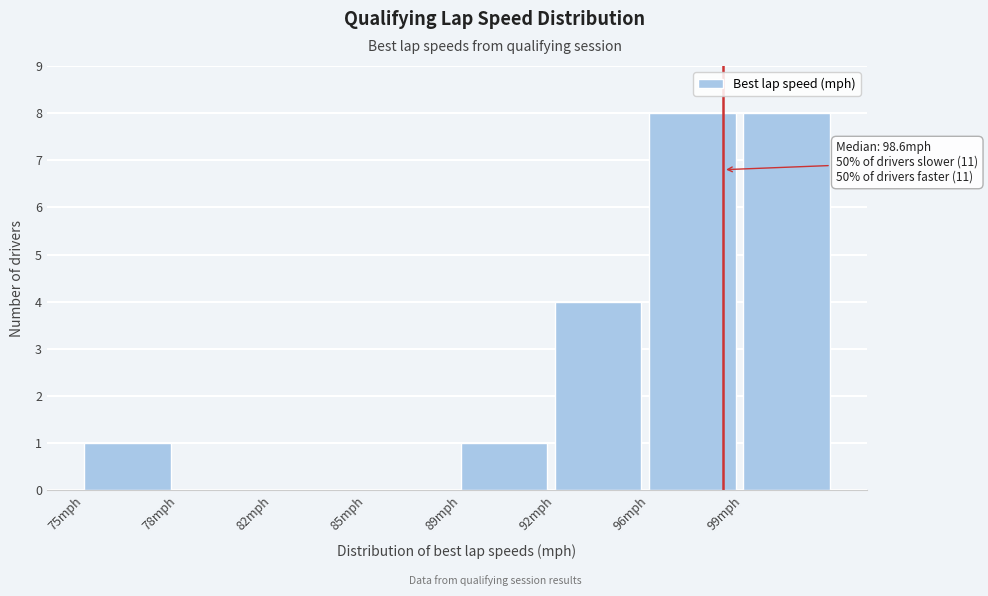

Reading right to left, transcribe all the data shown in this chart.

99mph=8	96mph=8	92mph=4	89mph=1	85mph=0	82mph=0	78mph=0	75mph=1